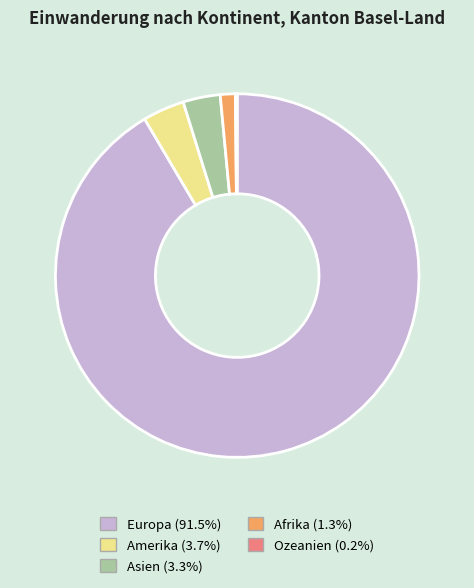

Approximately how many times larger is the value at Asien compared to Amerika?

0.9